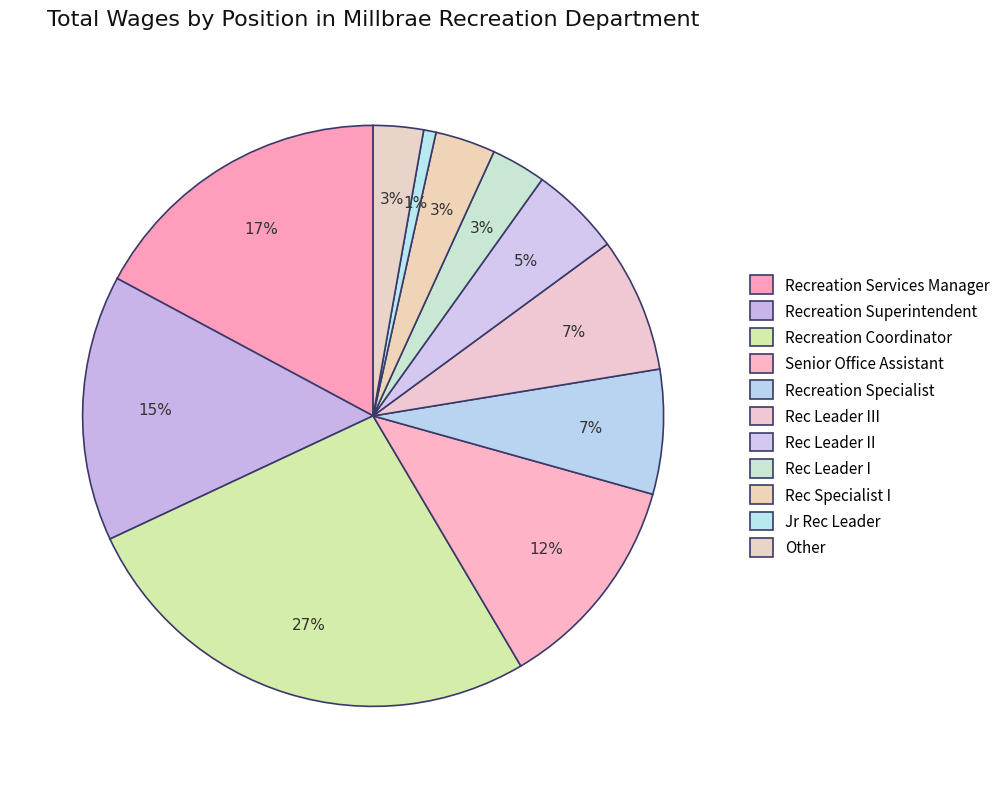

What percentage is the Other slice, to the nearest percent?

3%